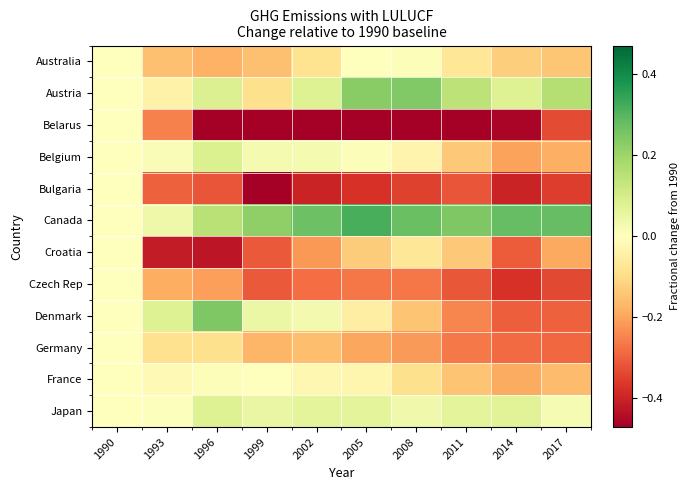

Which category has the highest value across all series?

2005